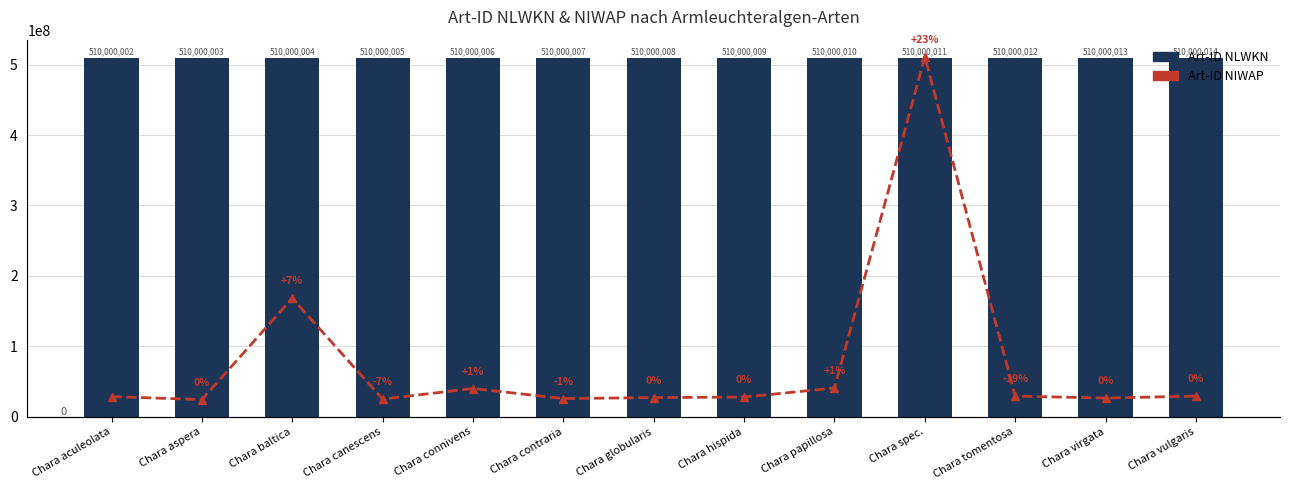

Reading left to right, transcribe all the data shown in this chart.

Art-ID NLWKN: Chara aculeolata=510000002	Chara aspera=510000003	Chara baltica=510000004	Chara canescens=510000005	Chara connivens=510000006	Chara contraria=510000007	Chara globularis=510000008	Chara hispida=510000009	Chara papillosa=510000010	Chara spec.=510000011	Chara tomentosa=510000012	Chara virgata=510000013	Chara vulgaris=510000014
Art-ID NIWAP: Chara aculeolata=2814	Chara aspera=2808	Chara baltica=3009	Chara canescens=2809	Chara connivens=2830	Chara contraria=2810	Chara globularis=2812	Chara hispida=2813	Chara papillosa=2831	Chara spec.=3488	Chara tomentosa=2815	Chara virgata=2811	Chara vulgaris=2815